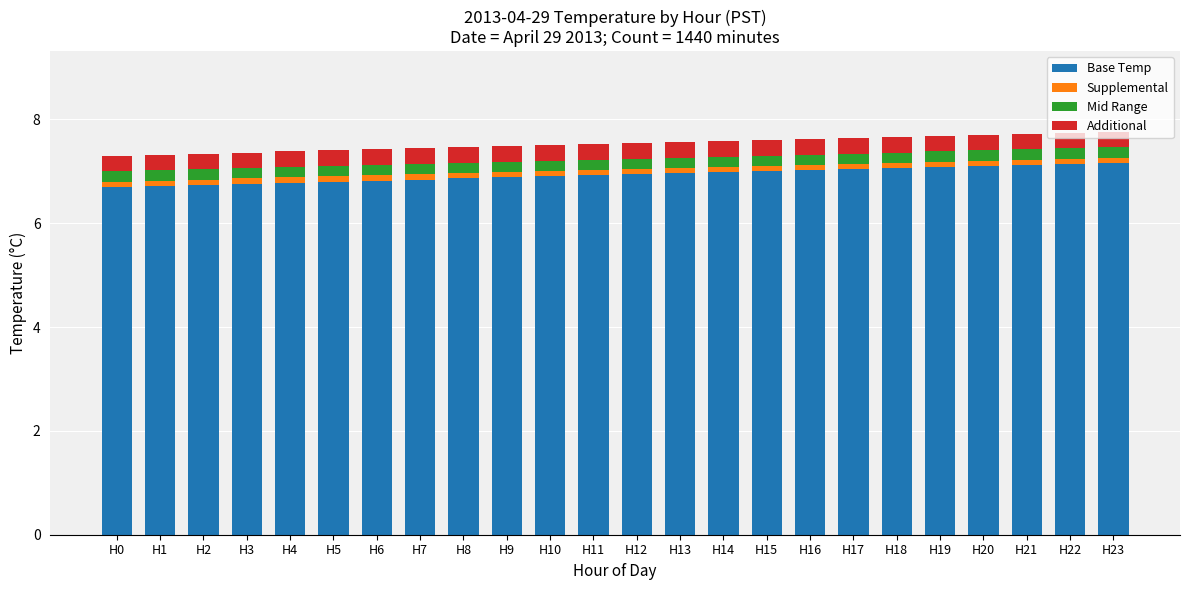

How many categories are shown in the chart?

24